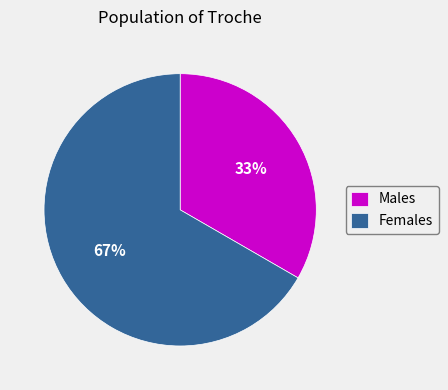

To the nearest percent, what is the average slice percentage?

50%